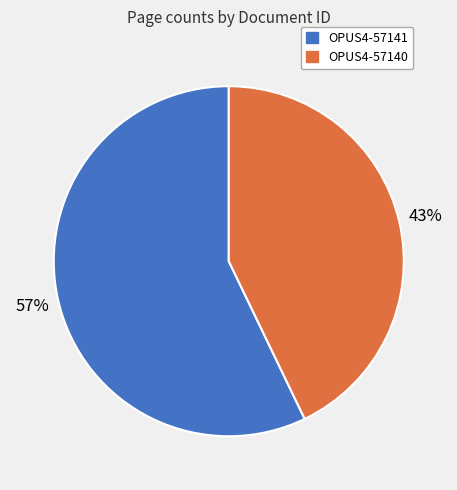

How many slices are in this pie chart?

2